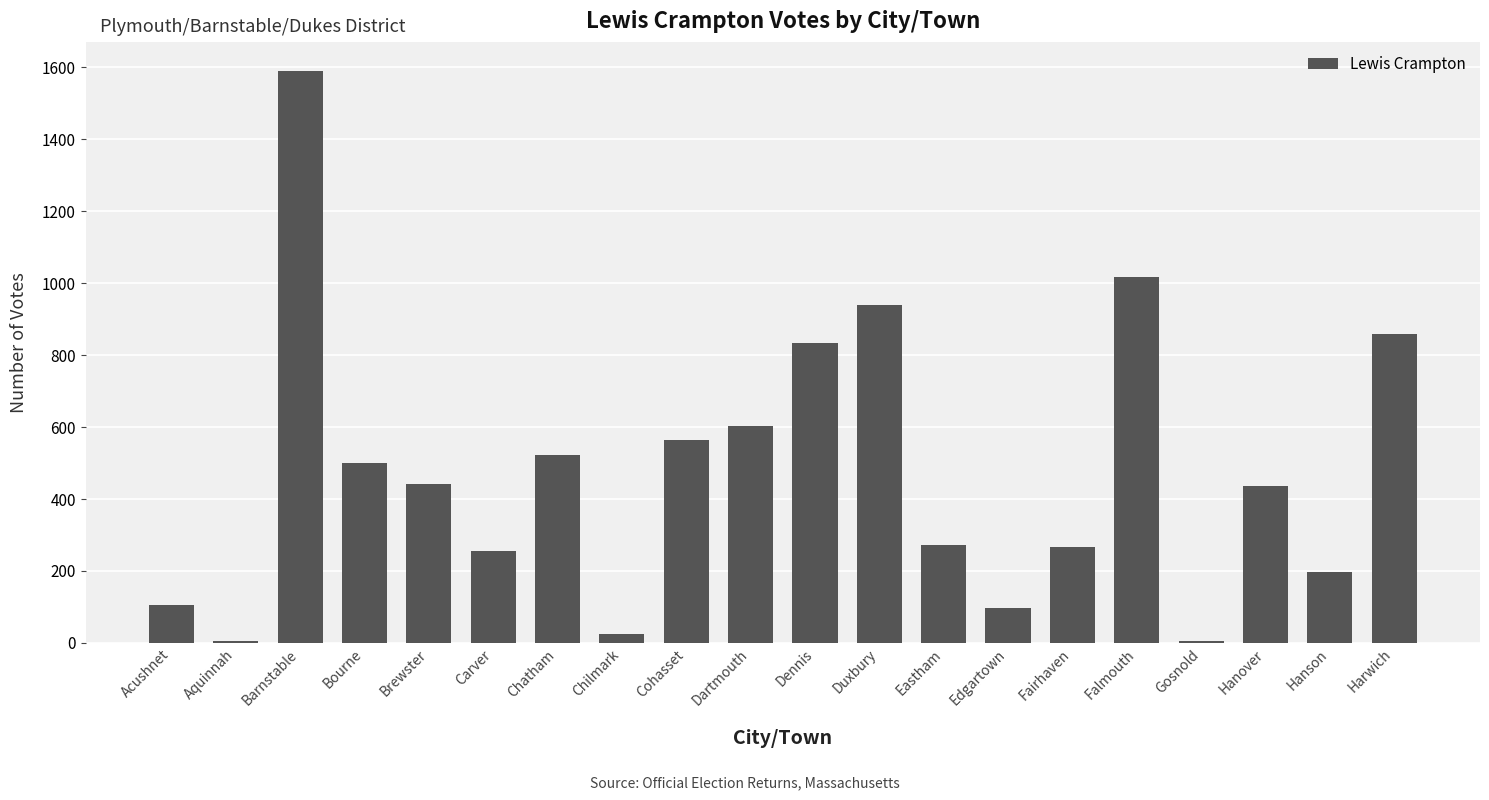

Where does the data first go above 441?

Barnstable